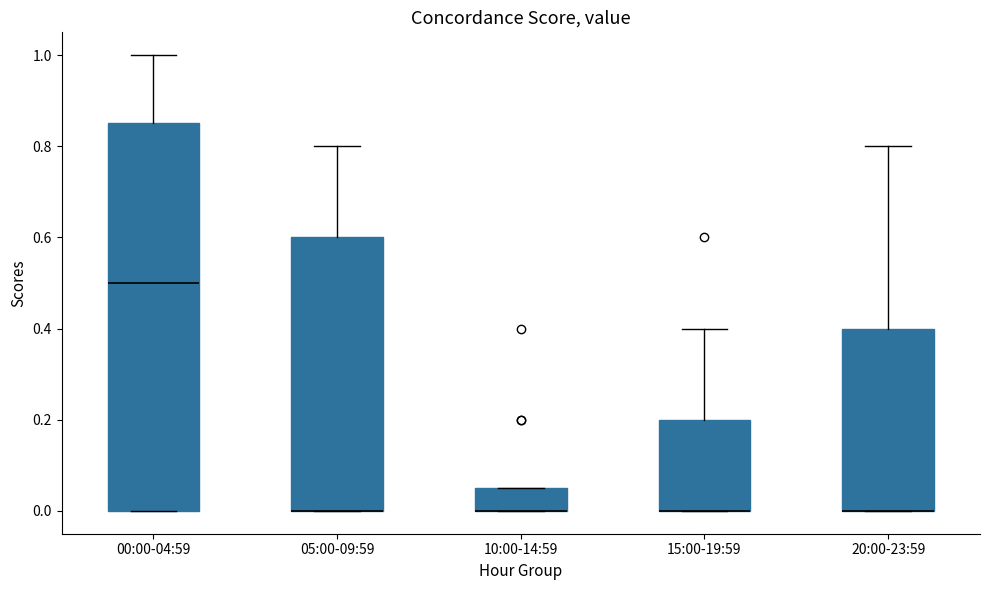

Where is the lower edge of the box for 05:00-09:59 on the y-axis? The values are not printed on the chart, so give them approximately, as read against the axis.

0.00